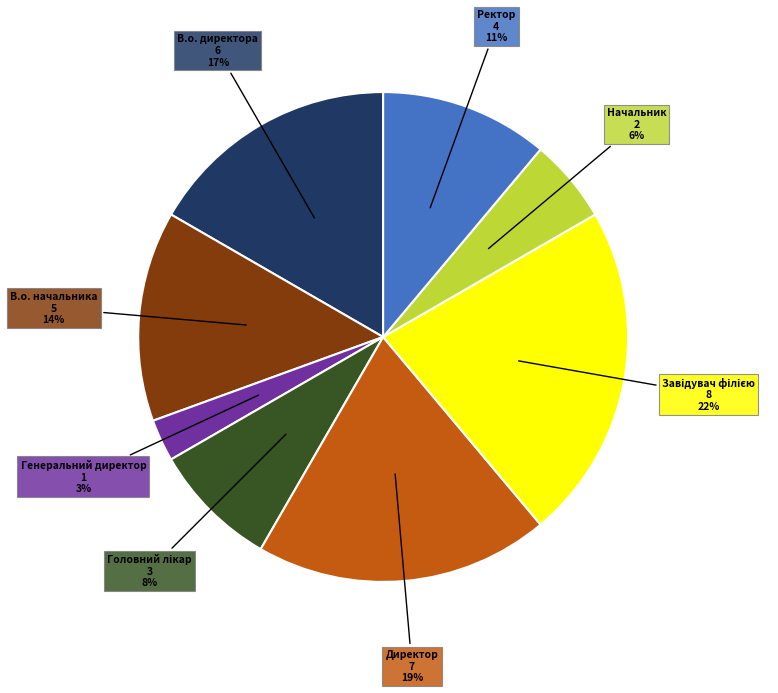

Is the sum of Ректор and В.о. начальника greater than half?

No